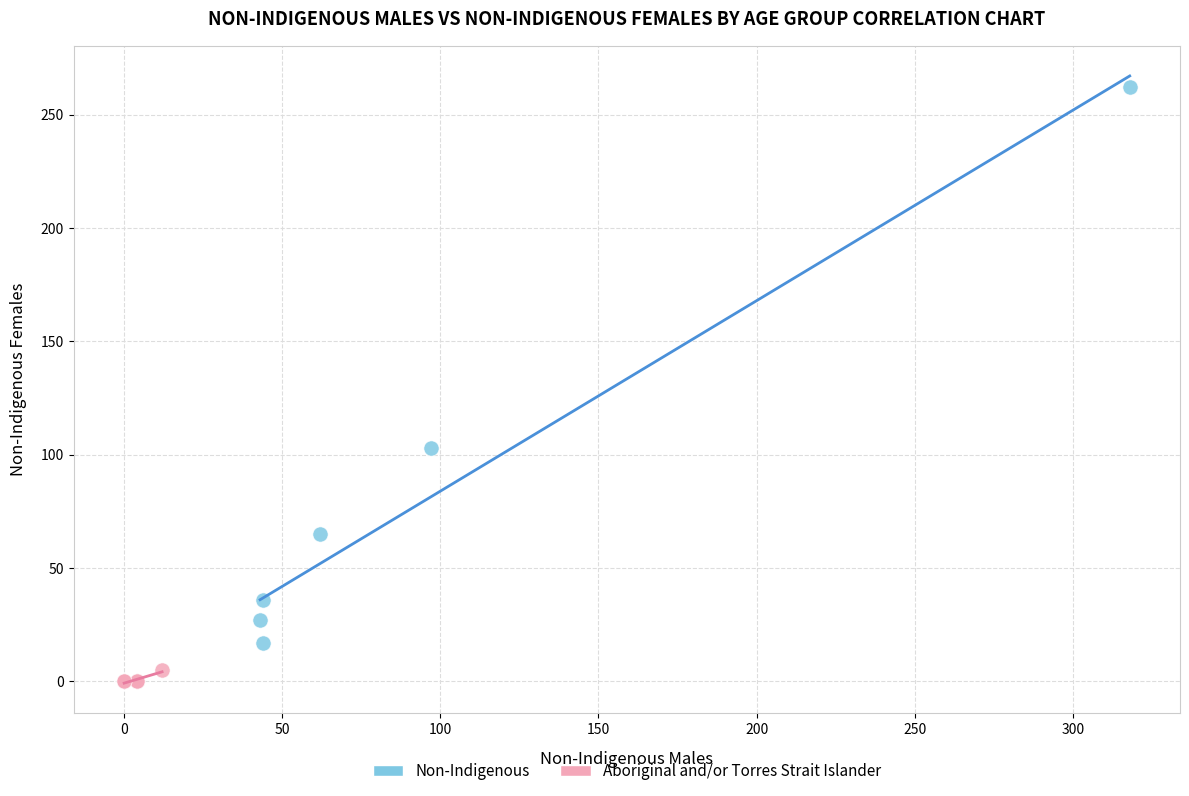

What are all the series names shown in the legend?

Non-Indigenous, Aboriginal and/or Torres Strait Islander